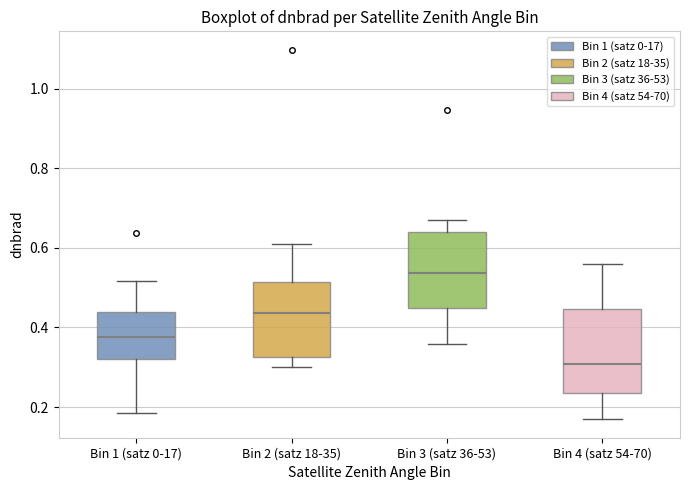

Which box's median line is the highest?

Bin 3 (satz 36-53)